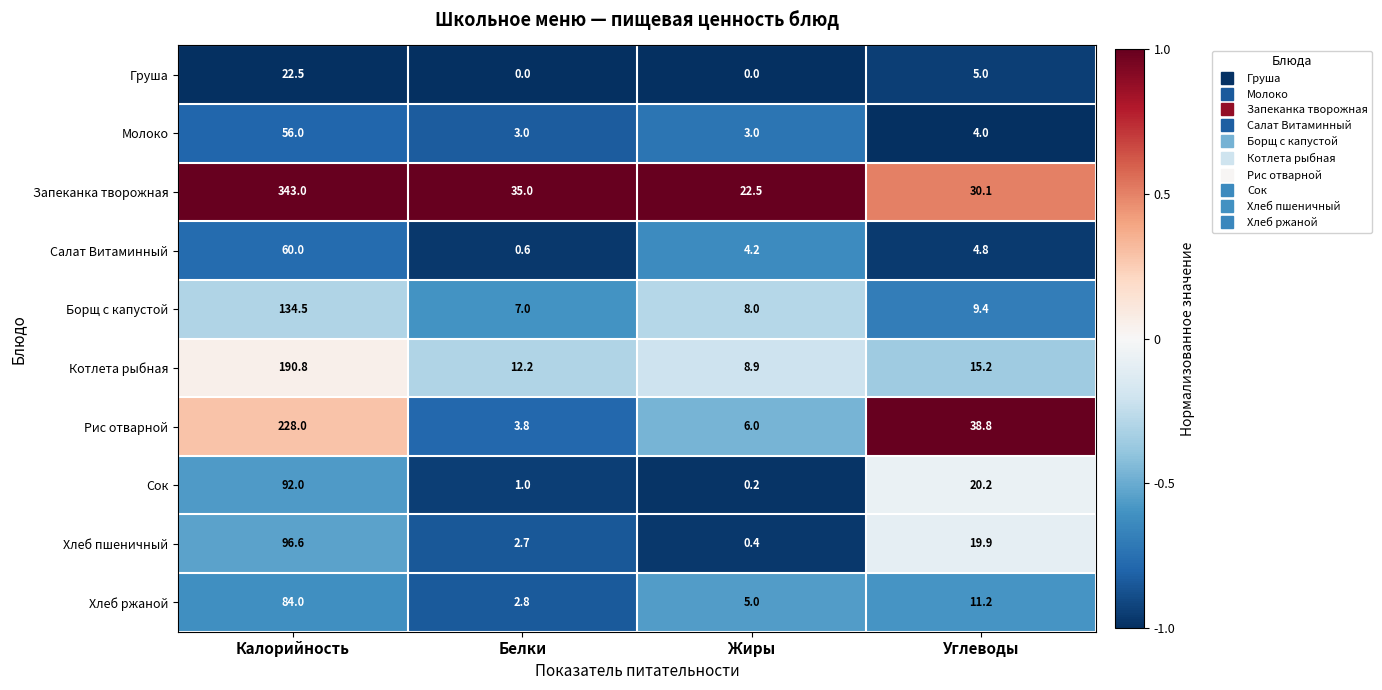

Which category has the highest value across all series?

Калорийность